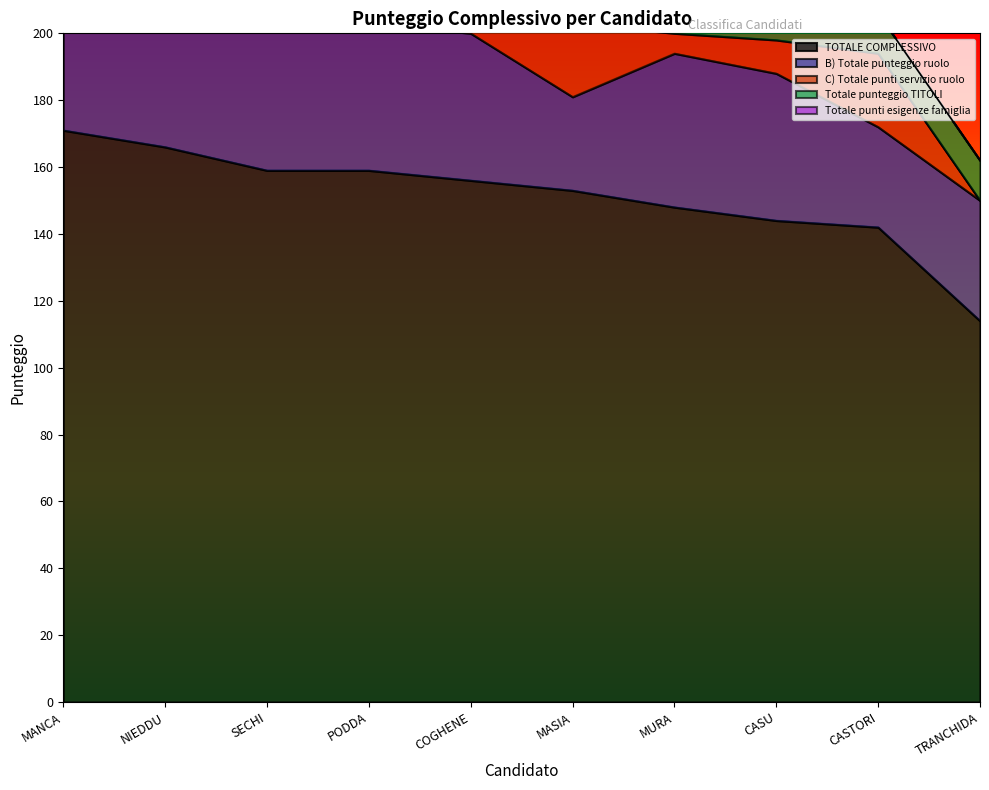

What is the total value across all series at MURA?

212